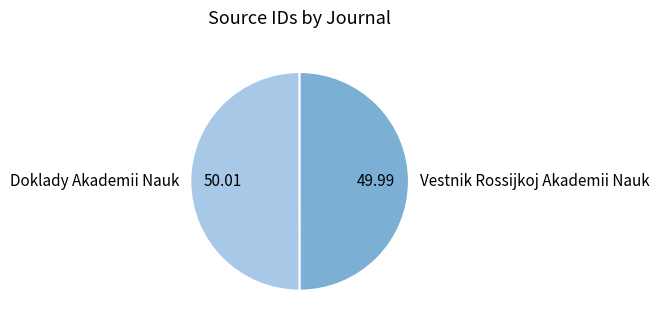

Do Vestnik Rossijkoj Akademii Nauk and Doklady Akademii Nauk together represent more than half of the pie?

Yes